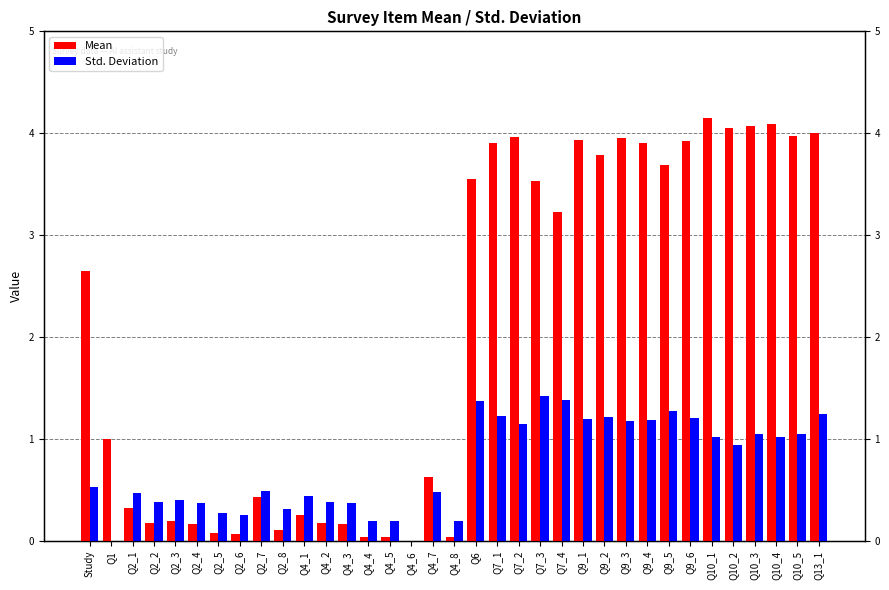

How many series are shown in this chart?

2